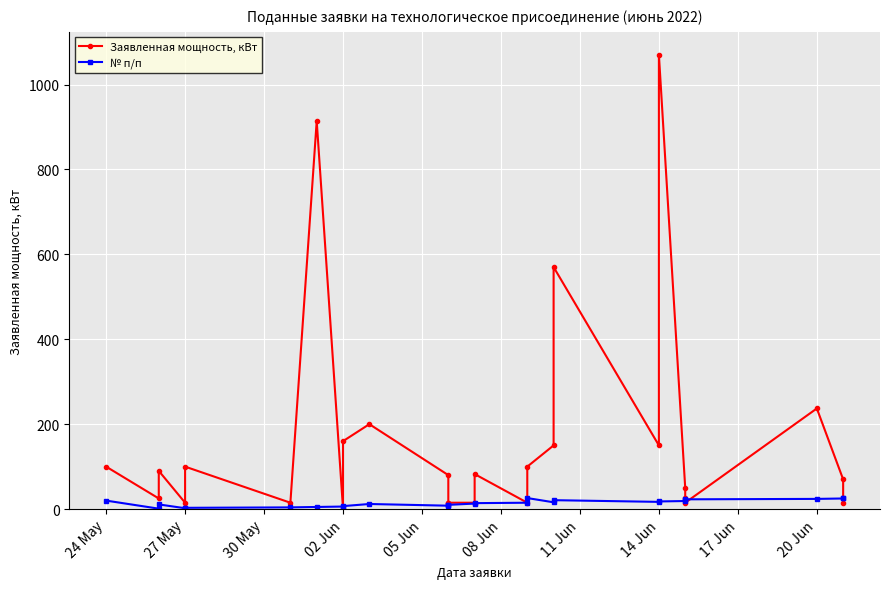

Between 11 Jun and 17 Jun, which series saw the biggest shift?

Заявленная мощность, кВт